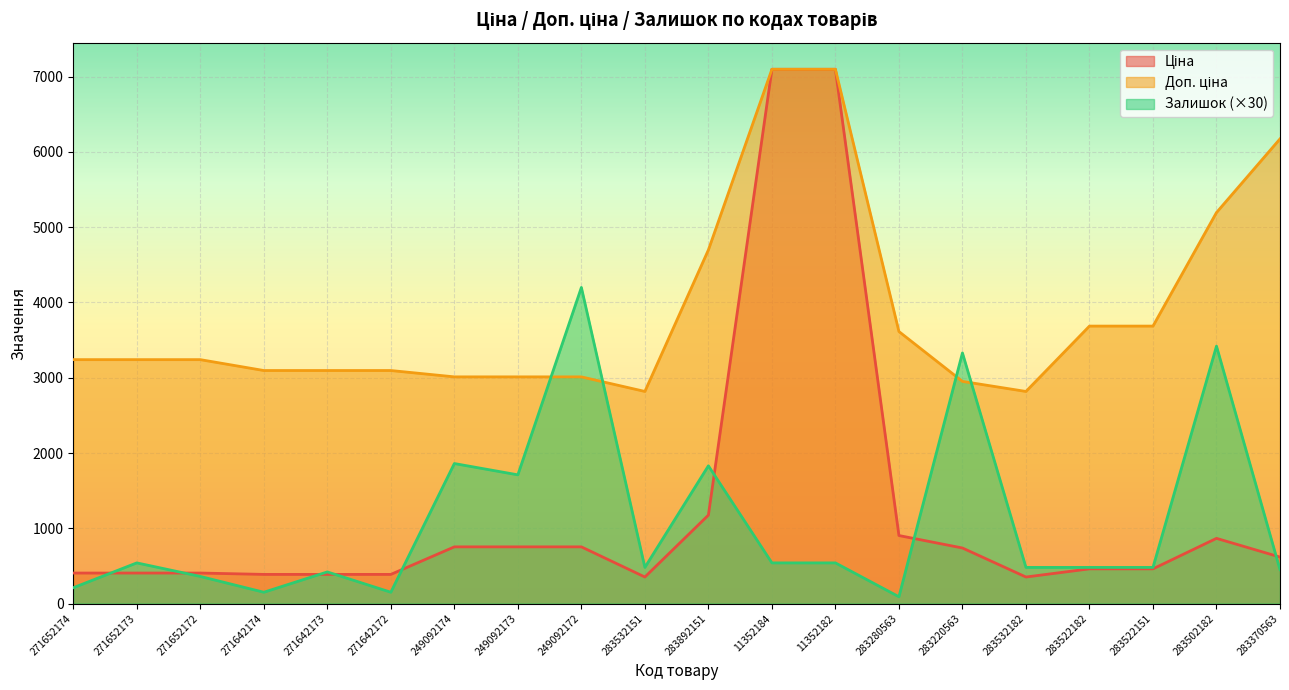

Does the chart display data point markers on the line(s)?

No